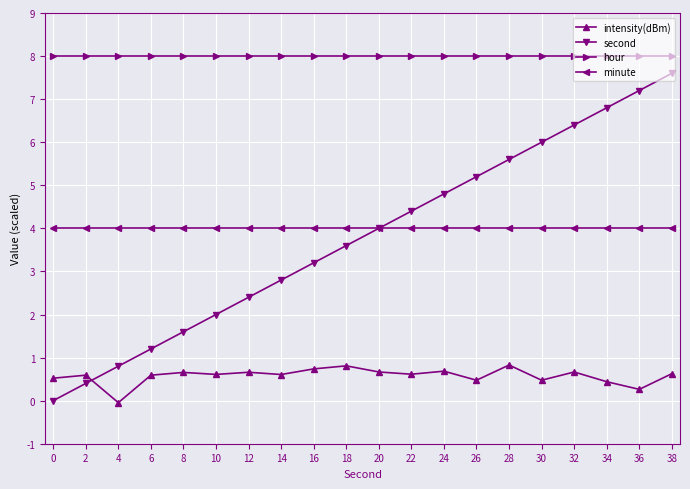

What are all the series names shown in the legend?

intensity(dBm), second, hour, minute